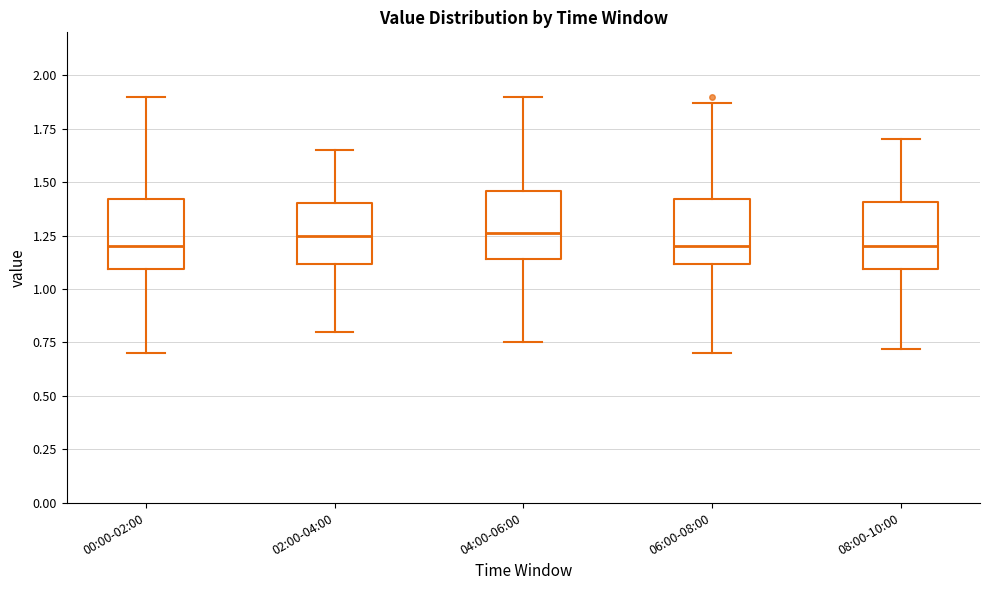

Where does the upper whisker of the box for 00:00-02:00 end on the y-axis? The values are not printed on the chart, so give them approximately, as read against the axis.

1.90